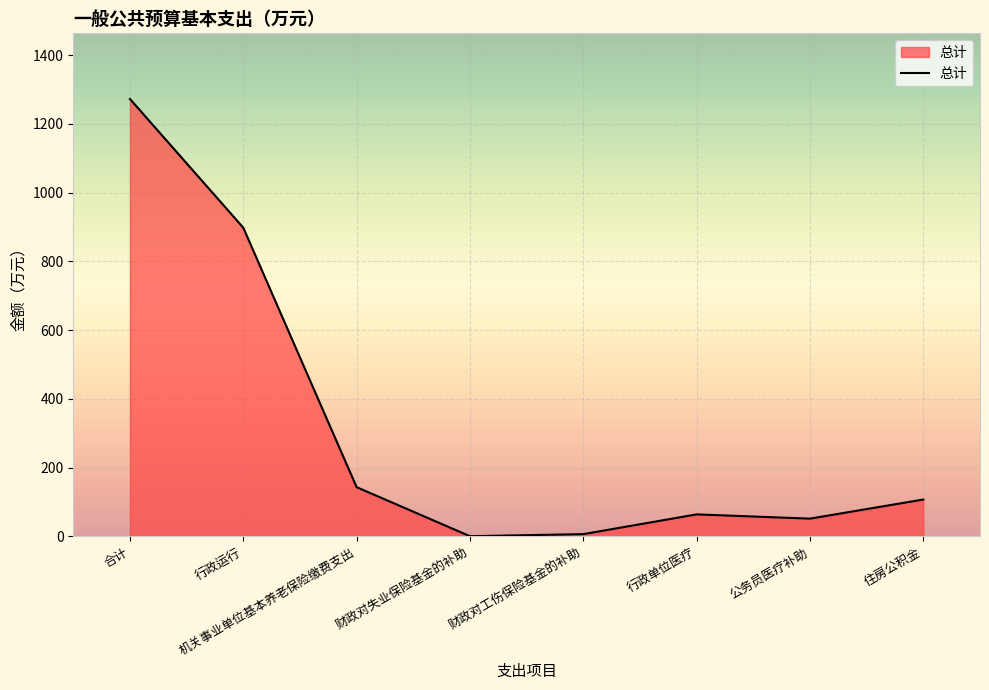

At which label is the value closest to 636?

行政运行